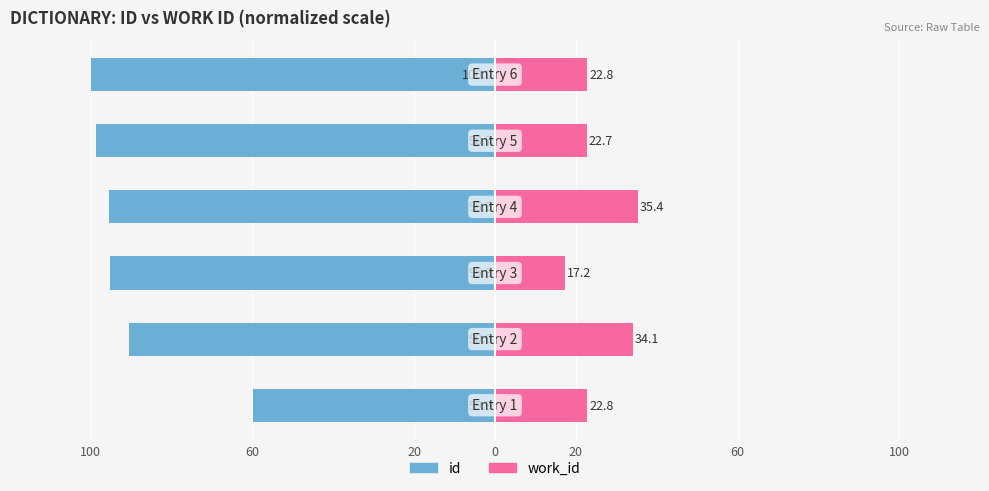

What is the spread (max minus min) of values at 0?

130.9